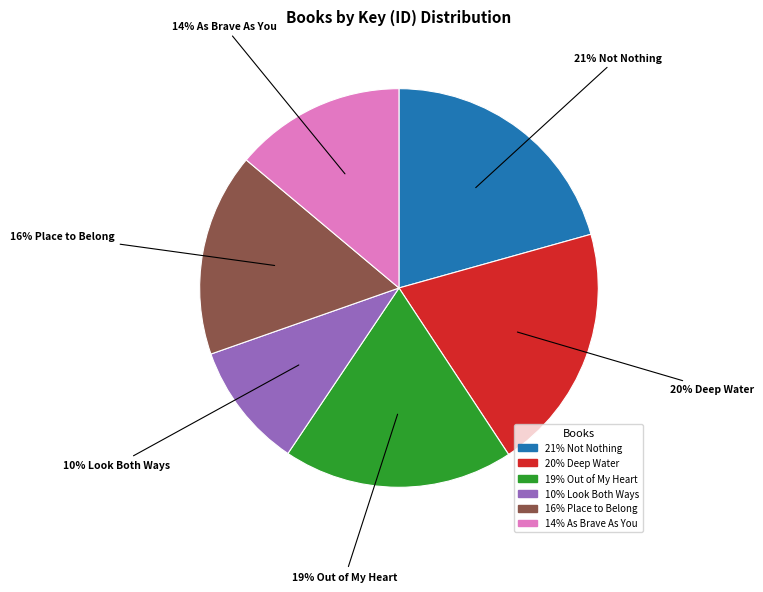

Does 14% As Brave As You account for over 50% of the chart?

No